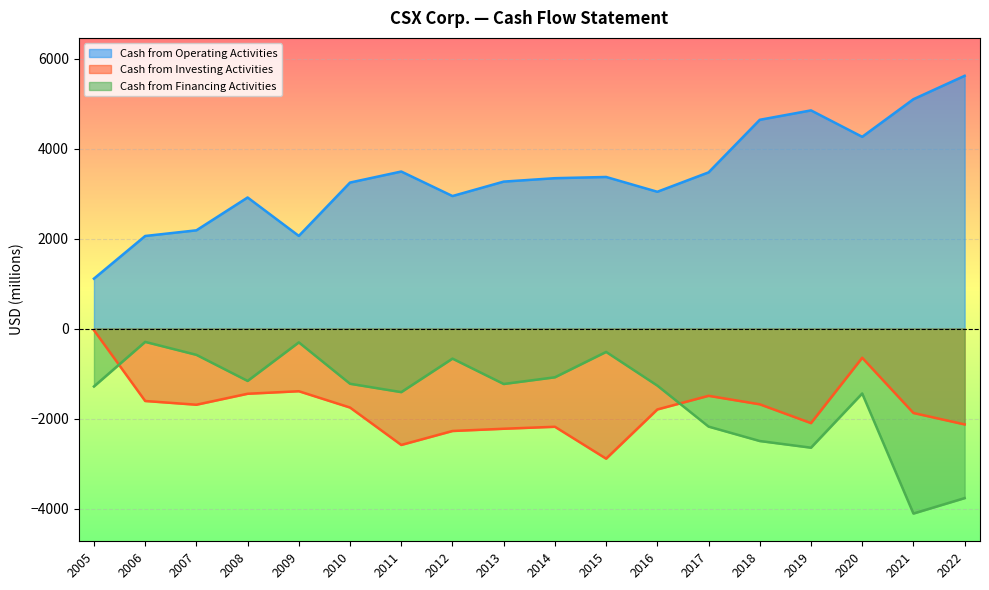

What is the greatest value displayed?

5619